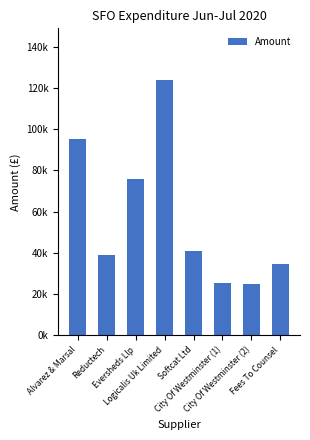

List the labels in order of value, smallest first.

City Of Westminster (2), City Of Westminster (1), Fees To Counsel, Reductech, Softcat Ltd, Eversheds Llp, Alvarez & Marsal, Logicalis Uk Limited